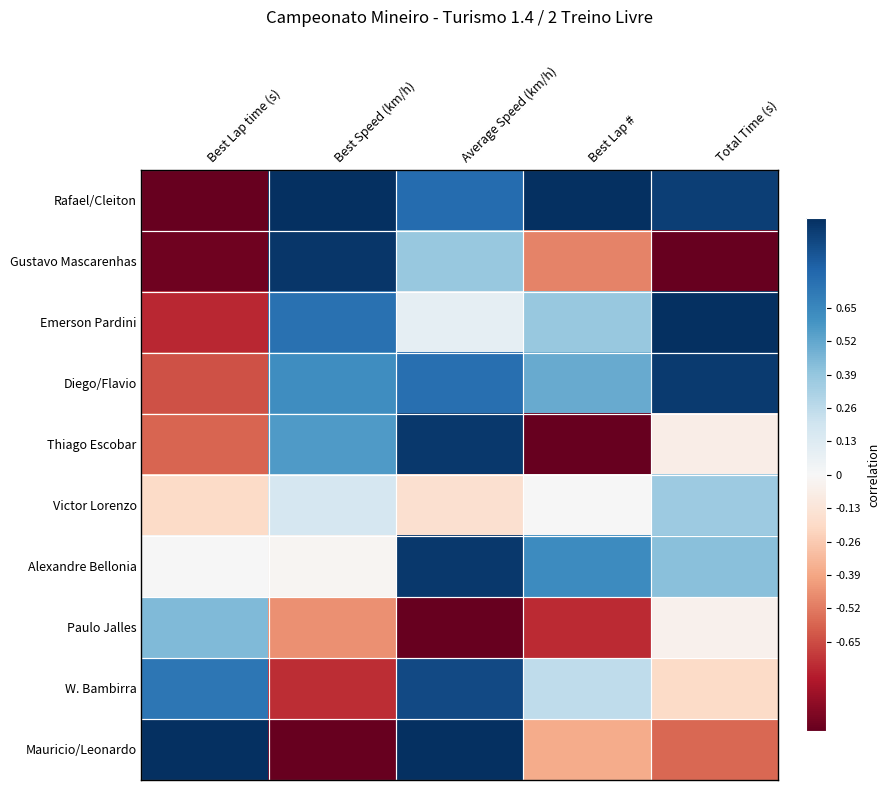

Count the number of data series in this chart.

10